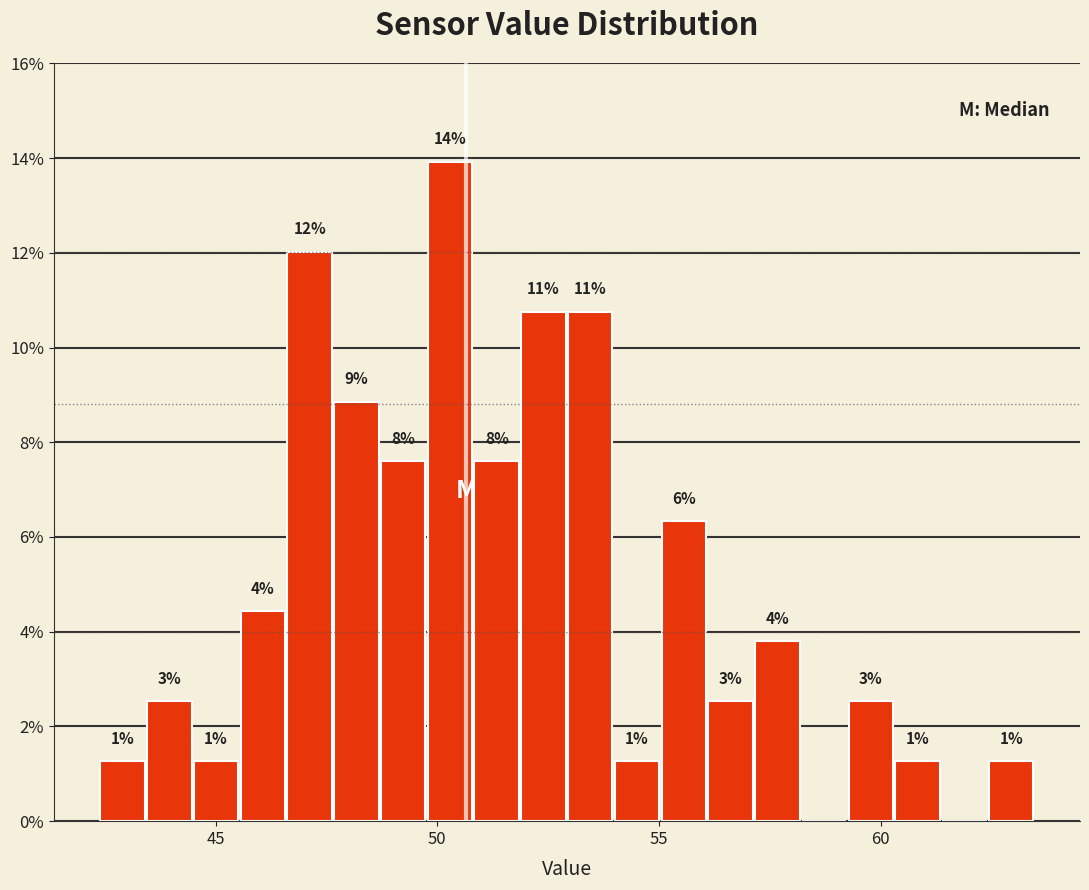

Read against the x-axis, roughly where is the centre of the tallest bar?

50.5